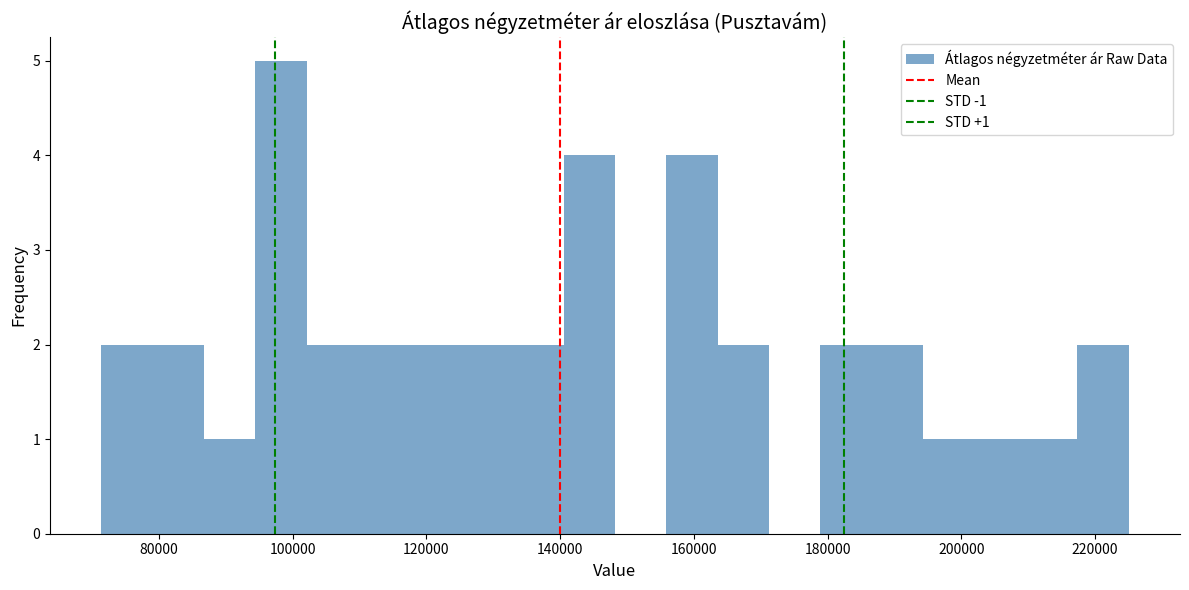

Around what value on the x-axis is the tallest bar? Give the approximate position of its centre, as read against the axis.

98000